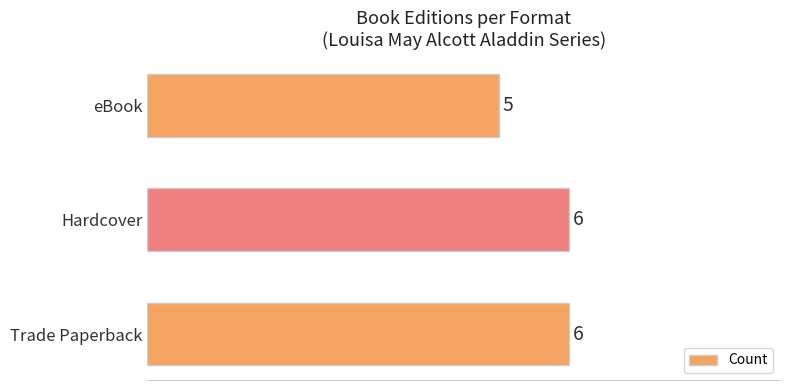

What is the average value?

6